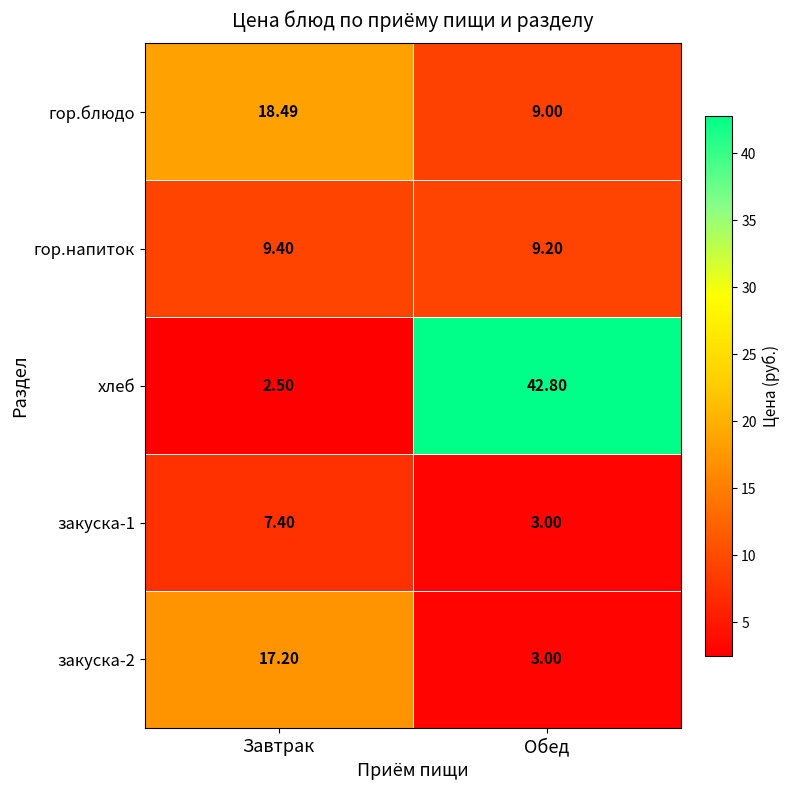

At which label is гор.напиток closest to 9?

Обед